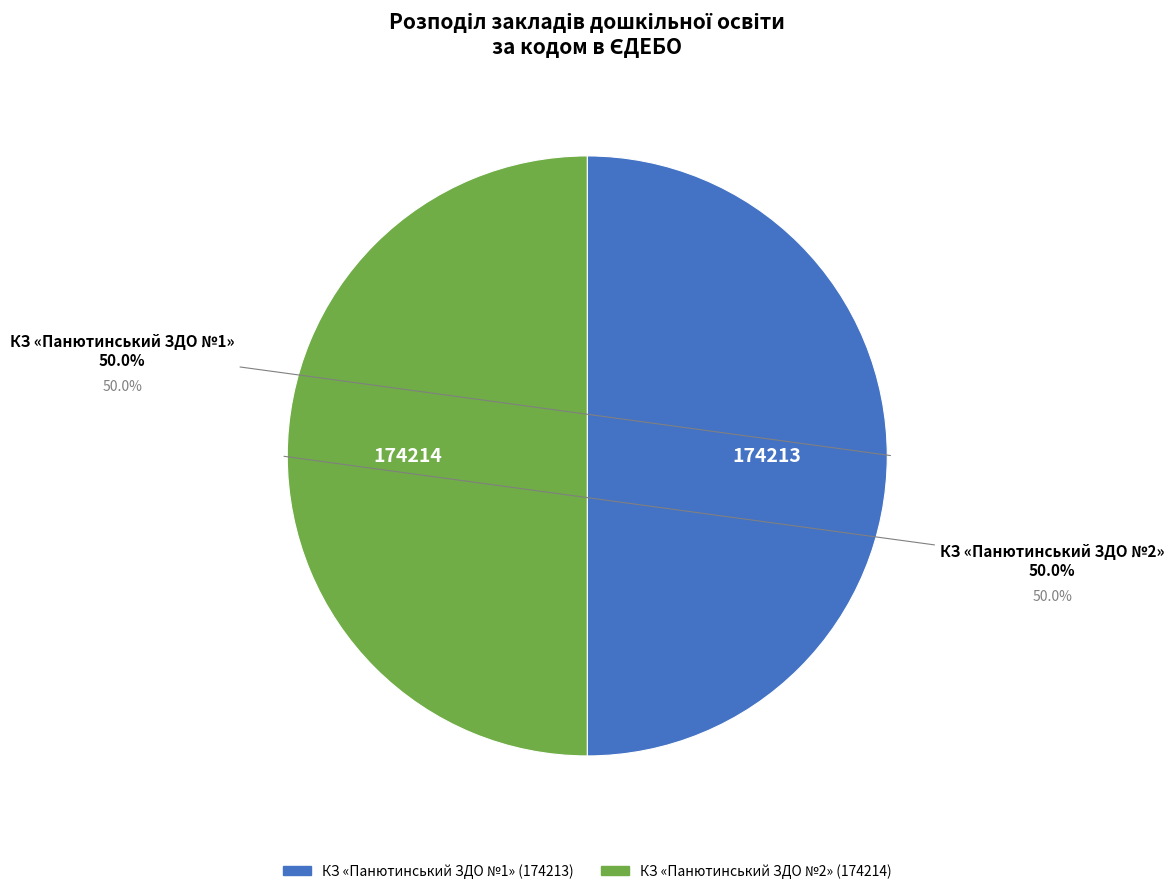

Is the sum of КЗ «Панютинський ЗДО №2» and КЗ «Панютинський ЗДО №1» greater than half?

Yes